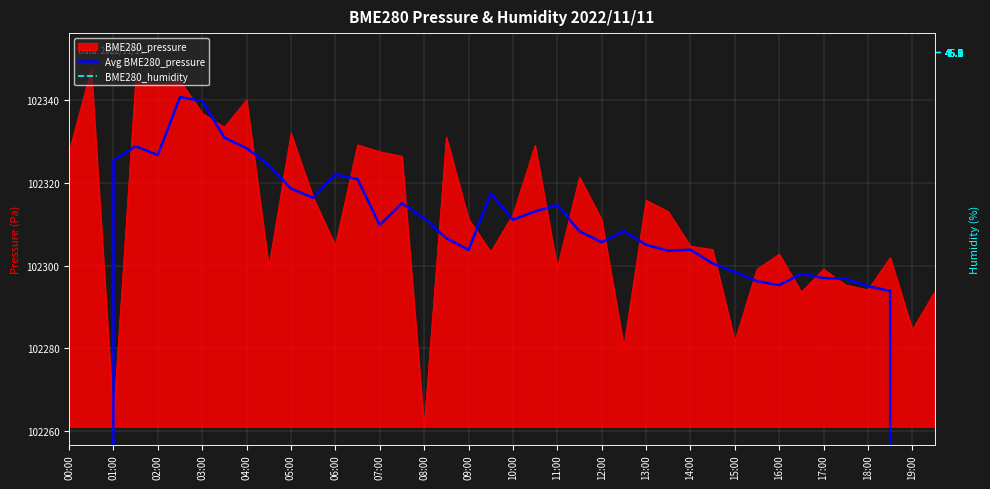

What position from the left is 15:00?

31